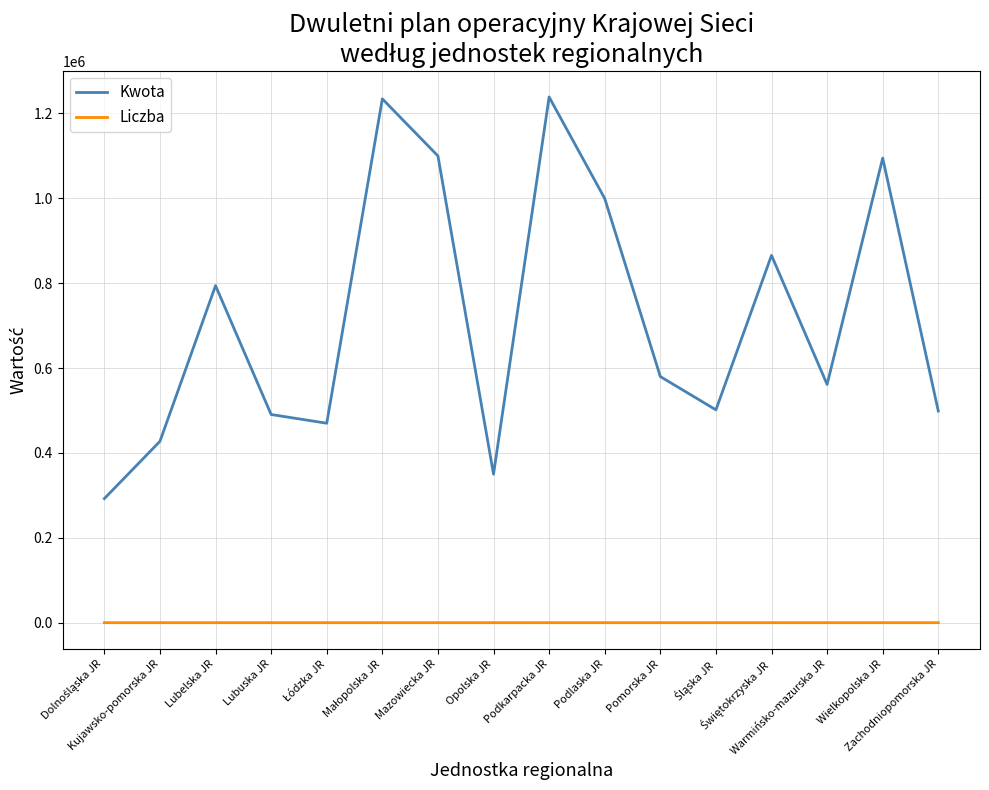

Which series changed the most between Mazowiecka JR and Pomorska JR?

Kwota